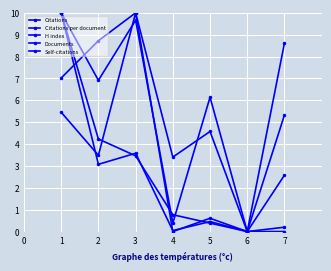

What is the difference between the Citations values at 2 and 5?

3.6